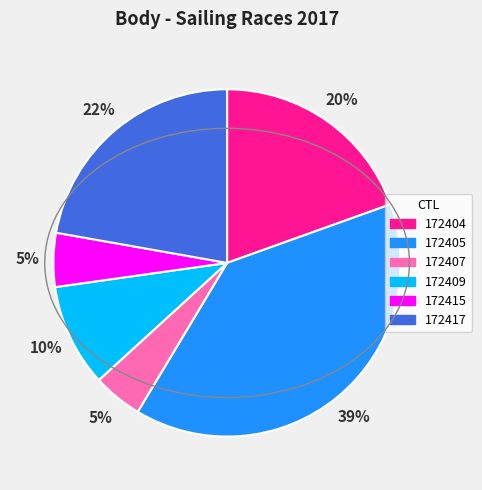

What percentage is the 172405 slice, to the nearest percent?

39%